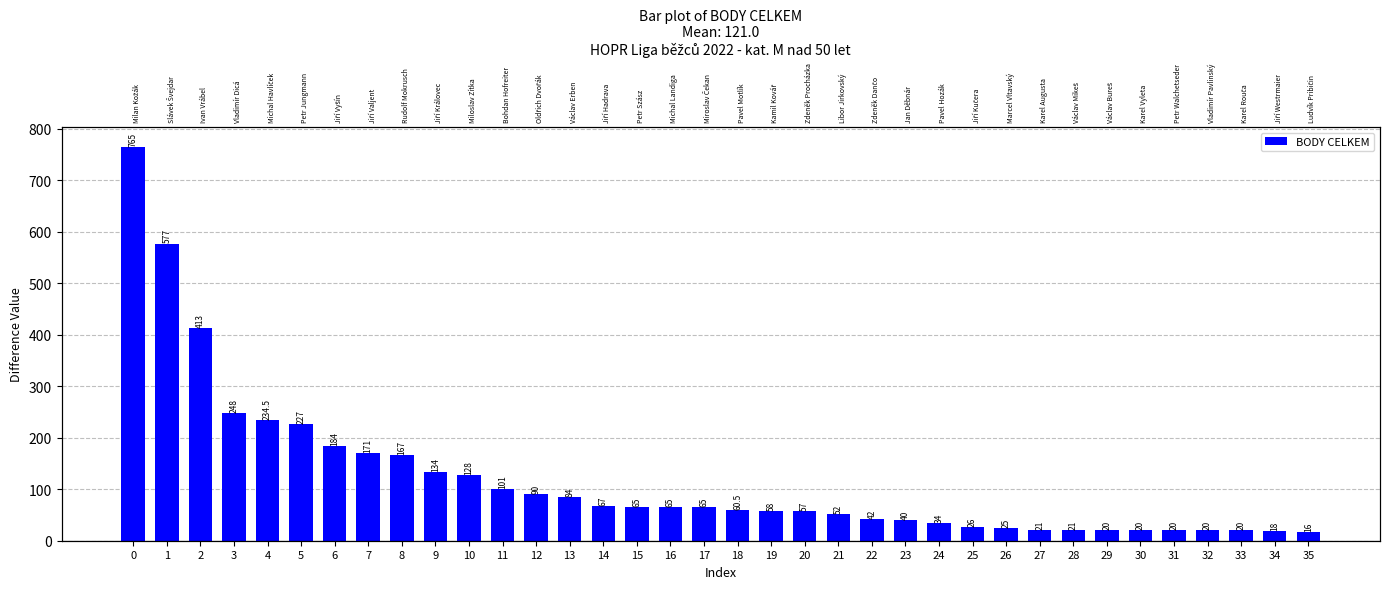

Are the bars horizontal?

No